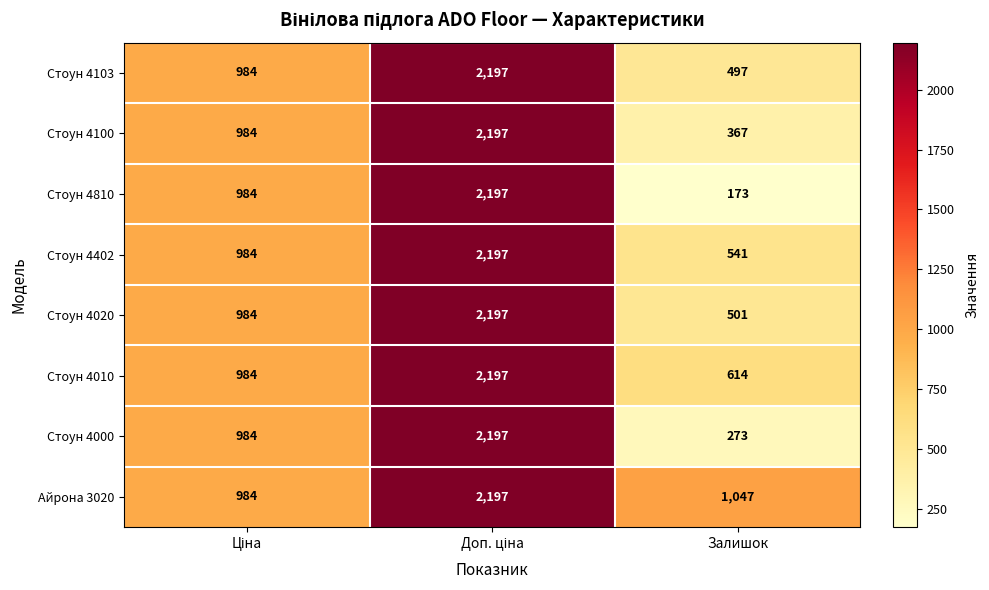

At how many categories does at least one series exceed 622?

3